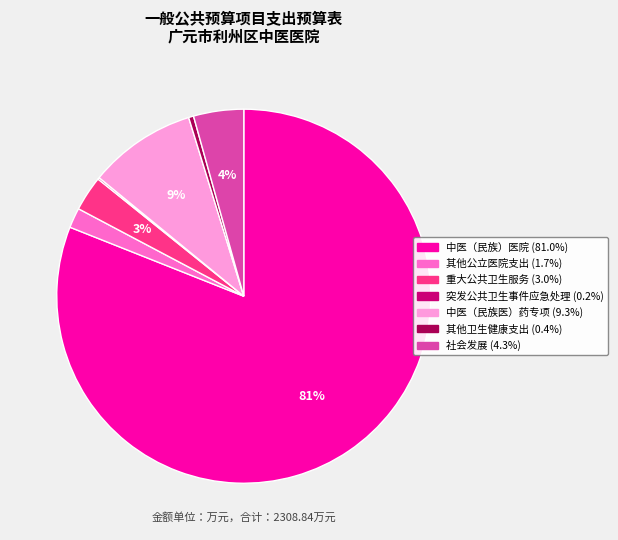

To the nearest percent, what is the average slice percentage?

14%